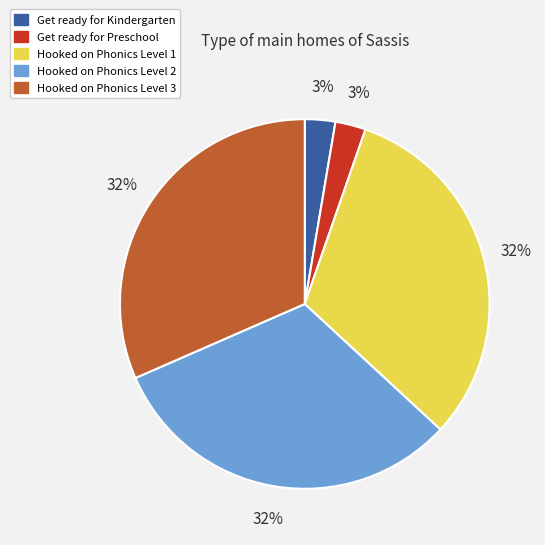

To the nearest percent, what is the combined percentage of Get ready for Kindergarten and Hooked on Phonics Level 3?

34%